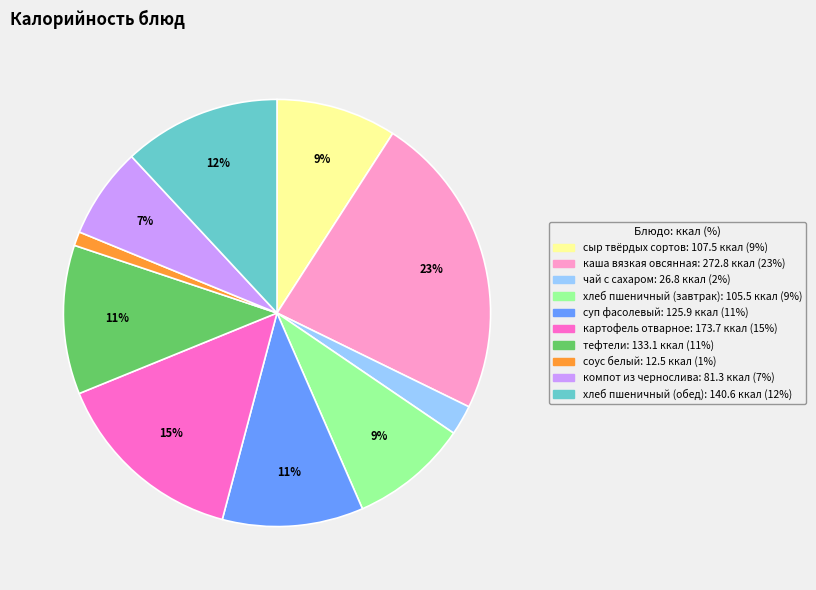

How many slices are in this pie chart?

10